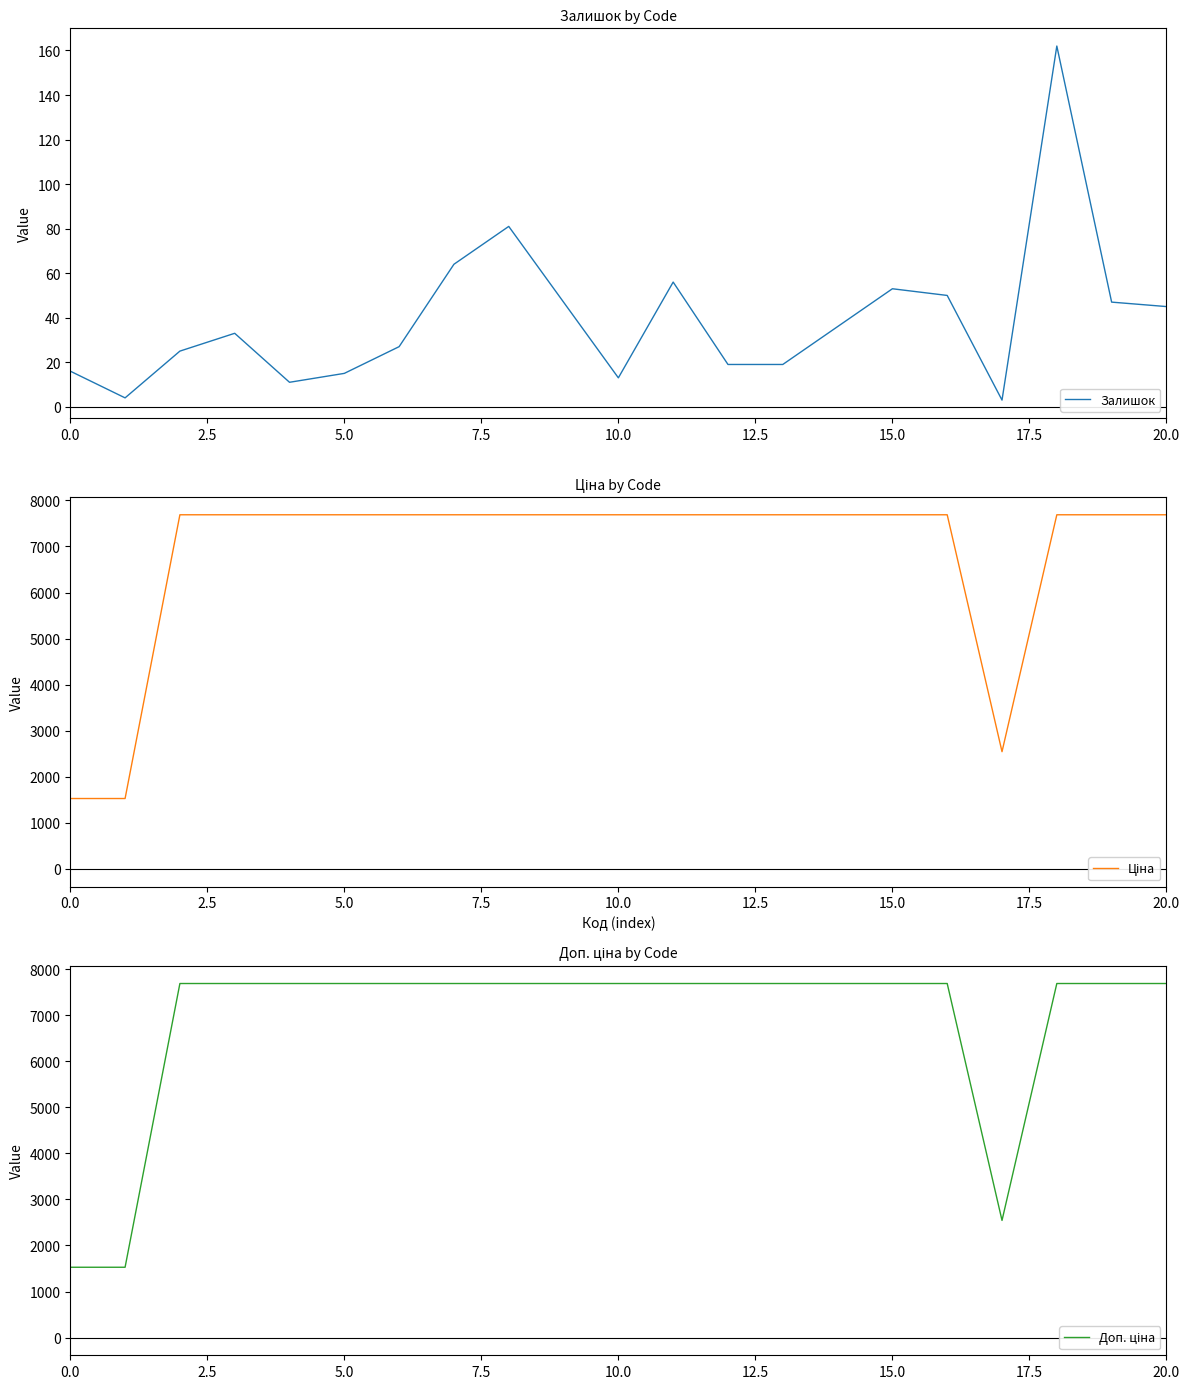

Which series has the largest total across all categories?

Доп. ціна